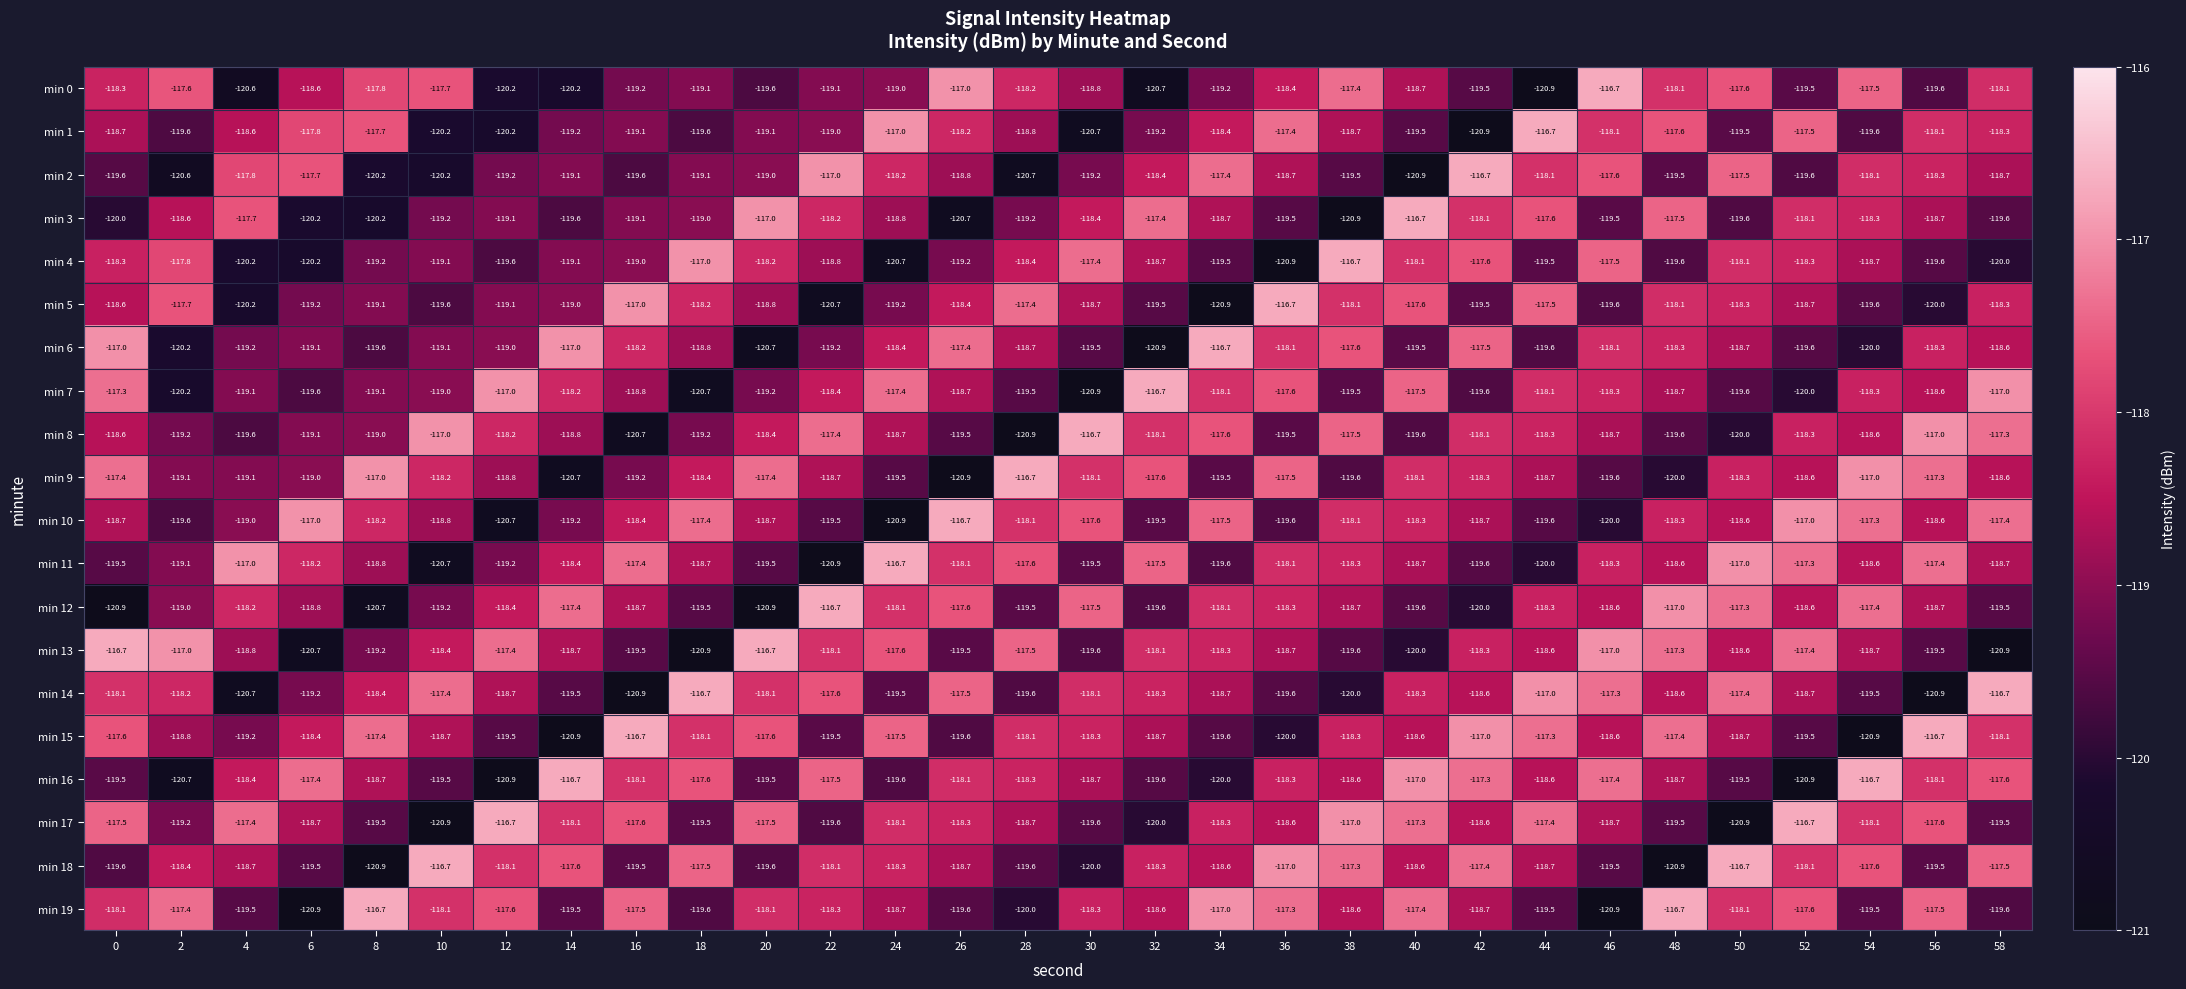

Which series changed the most between 24 and 34?

min 10